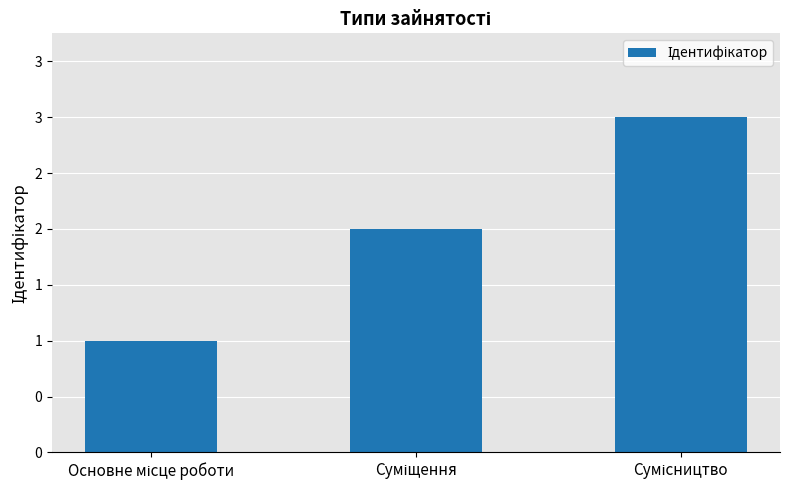

At which category does the chart reach its peak across all series?

Сумісництво